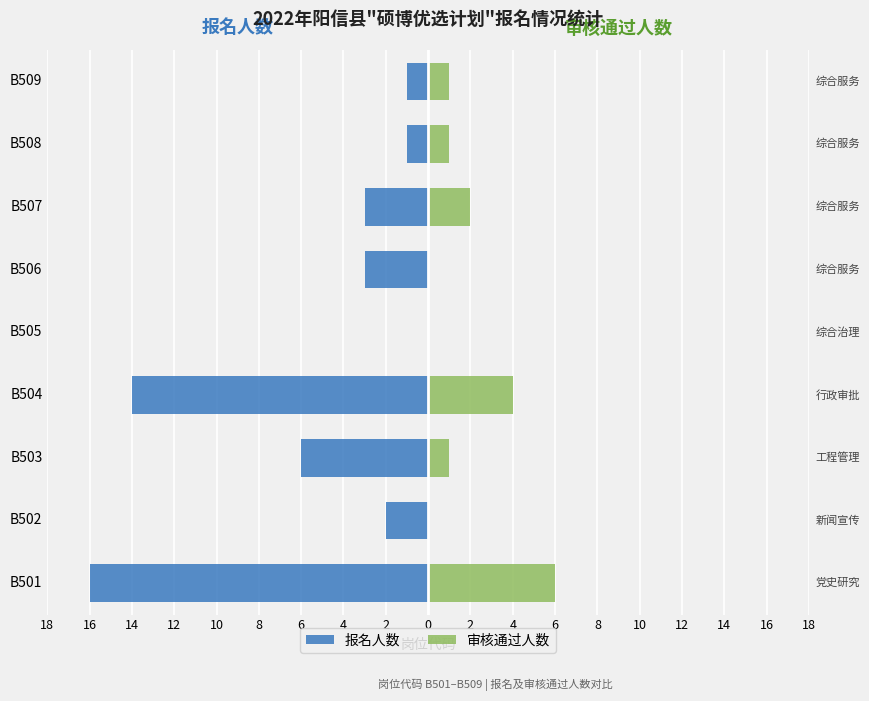

Reading right to left, what are all the values shown in this chart?

报名人数: -1	-1	-3	-3	0	-14	-6	-2	-16
审核通过人数: 1	1	2	0	0	4	1	0	6